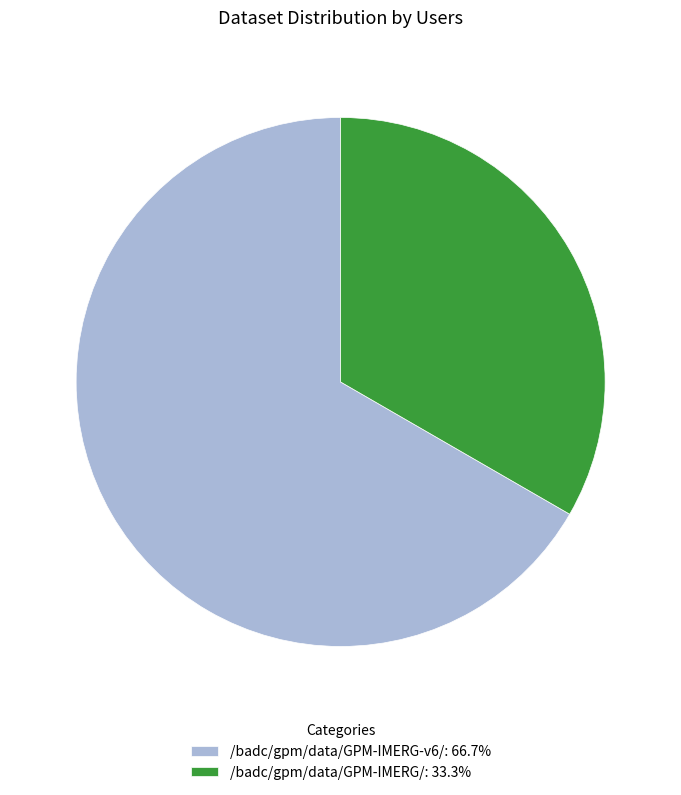

True or false: /badc/gpm/data/GPM-IMERG/ accounts for 19% of the total.

False